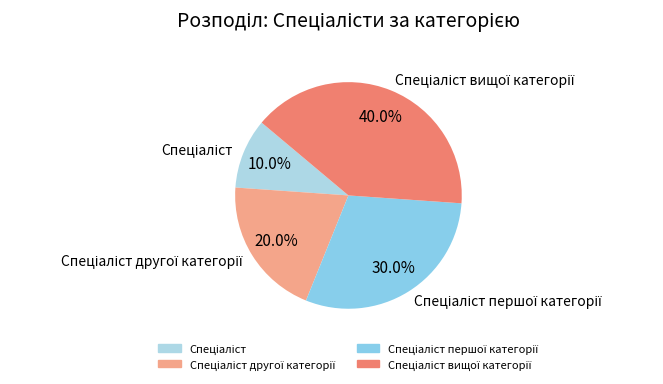

Is there a majority slice in this chart?

No